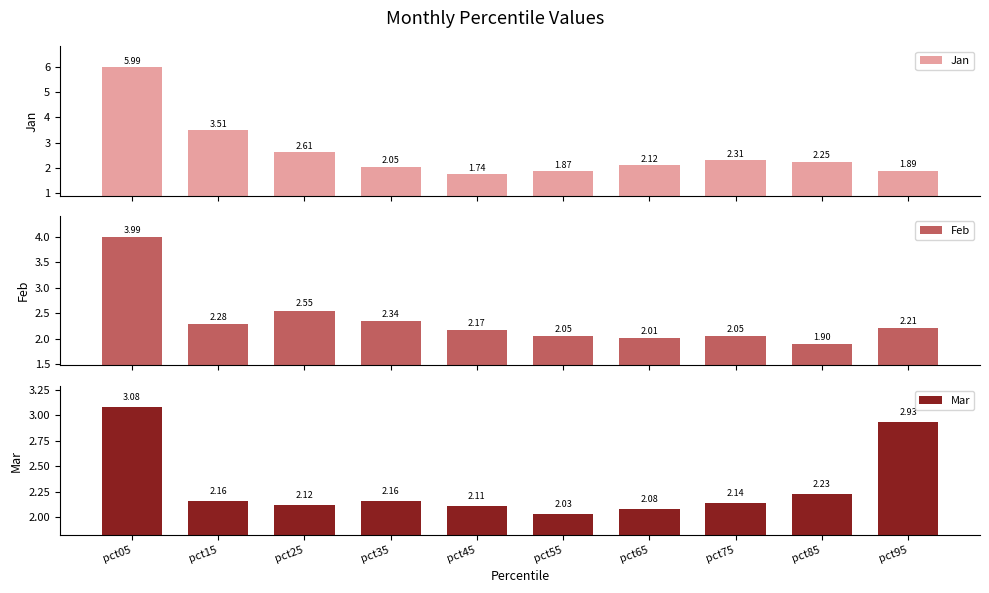

Which series has the largest total across all categories?

Jan